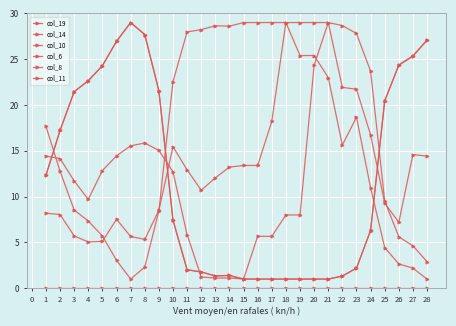

How many values in the col_19 series are below 10?

13